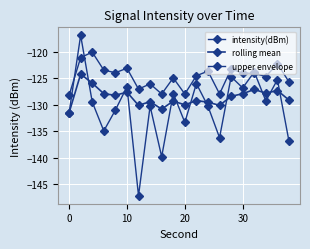

How many data points in upper envelope are less than -124?

12